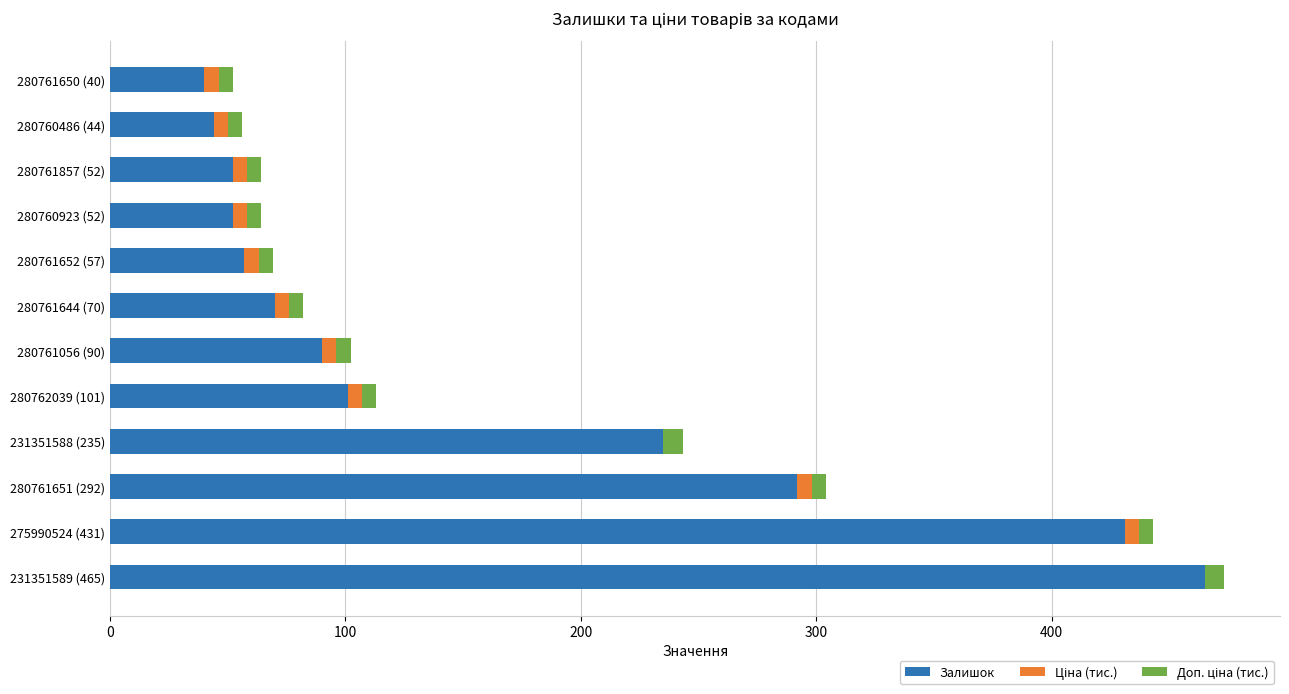

True or false: Залишок has a value of 19.0 at 280761652 (57).

False